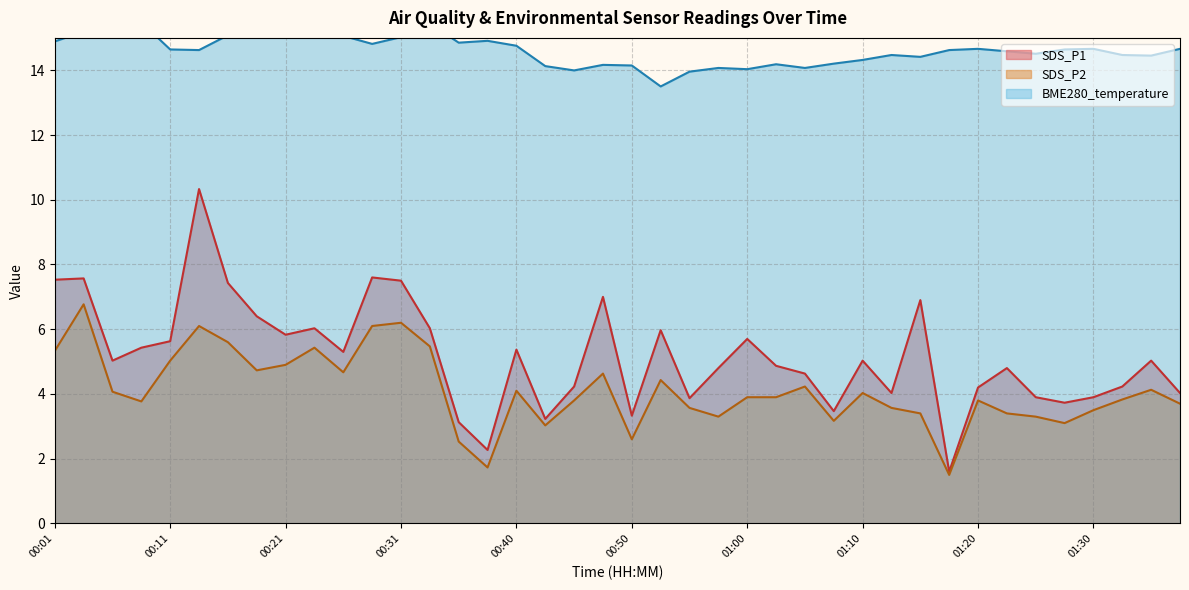

Read the SDS_P2 value at 00:38.

1.7